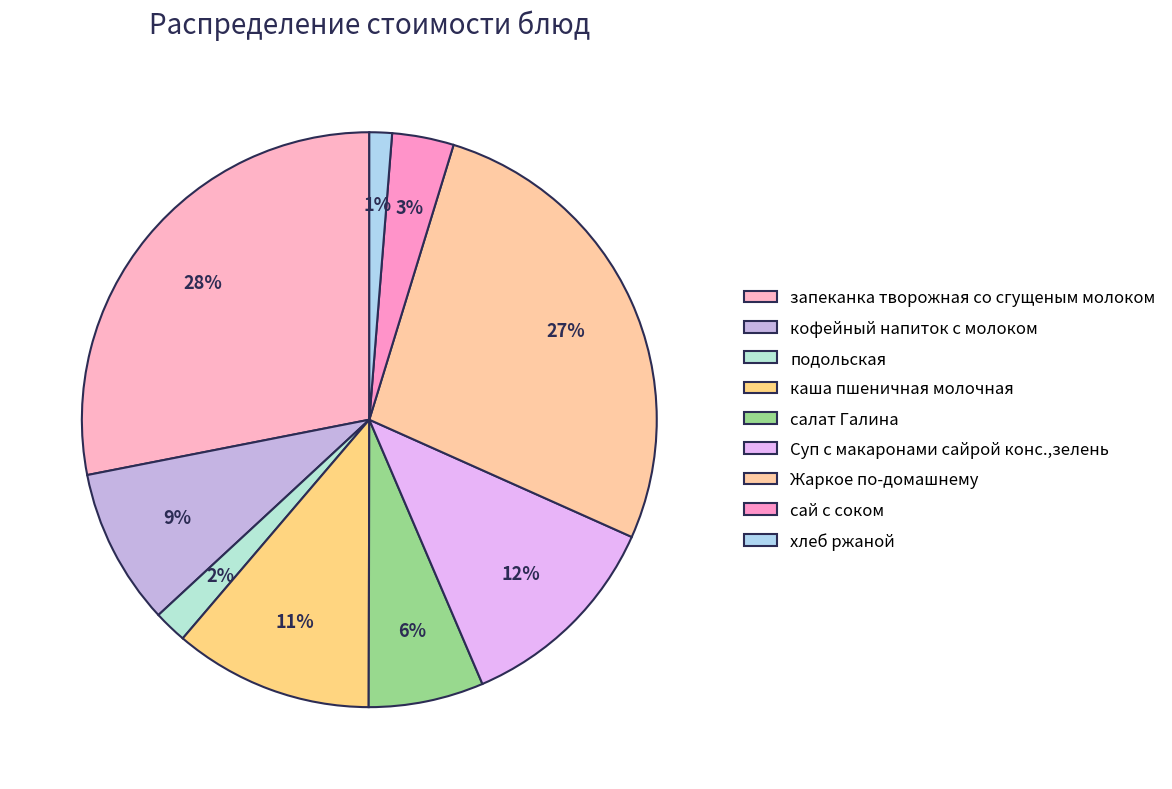

How many segments does this pie chart have?

9